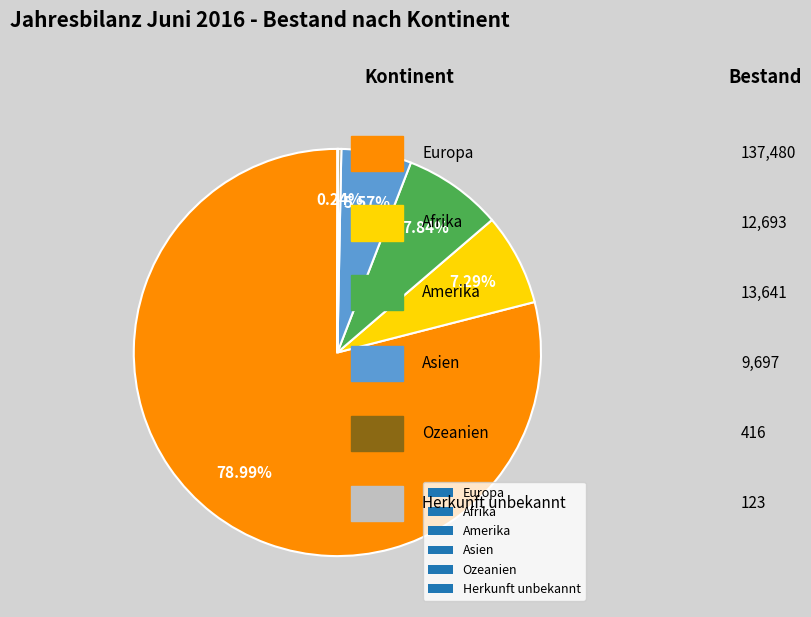

What percentage do Amerika and Europa together represent?

86.8%